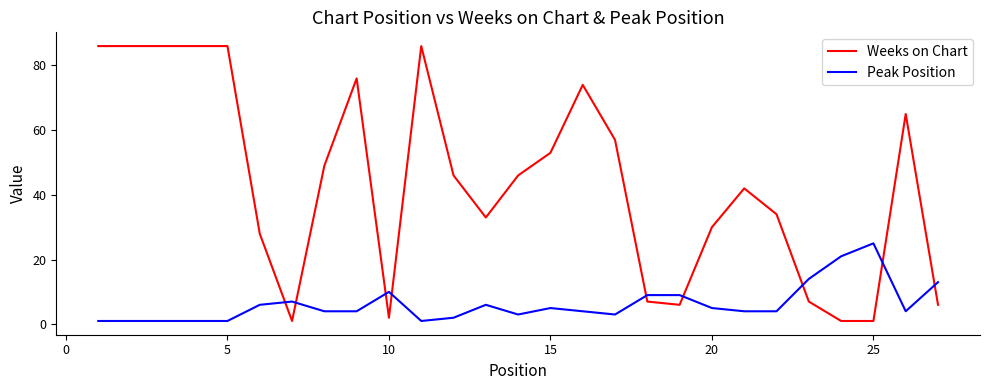

List the series in order of their overall mean, highest first.

Weeks on Chart, Peak Position